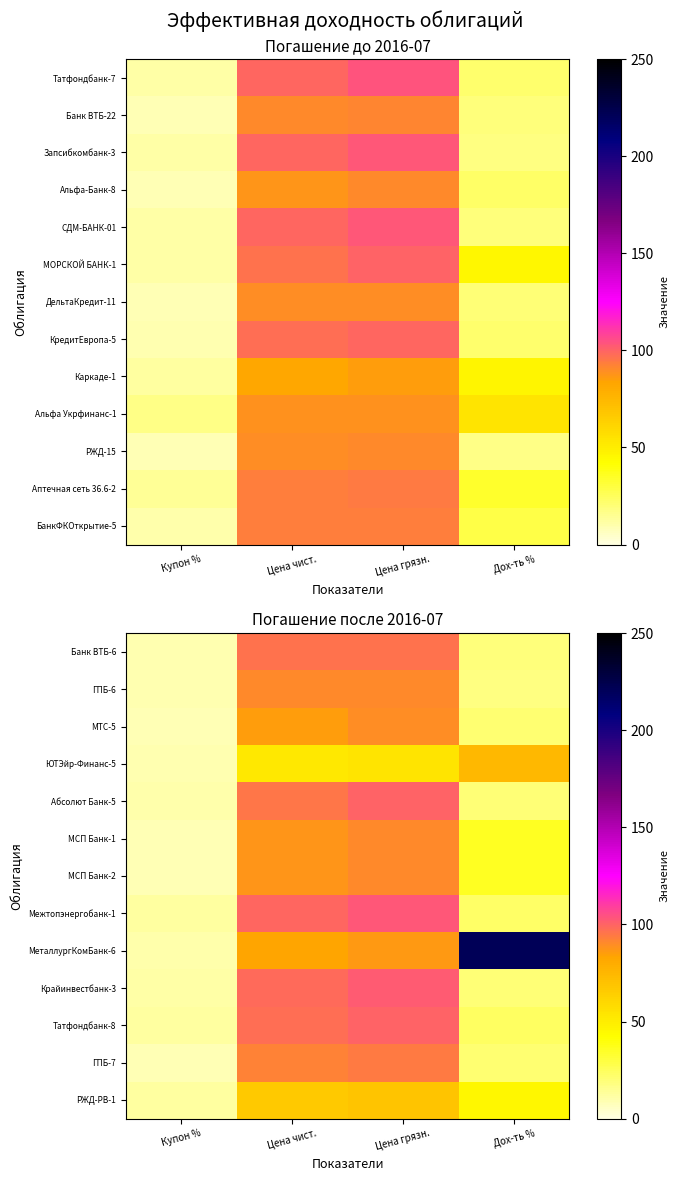

Is the value of МеталлургКомБанк-6 at Дох-ть % greater than the value of ГПБ-7 at Дох-ть %?

Yes